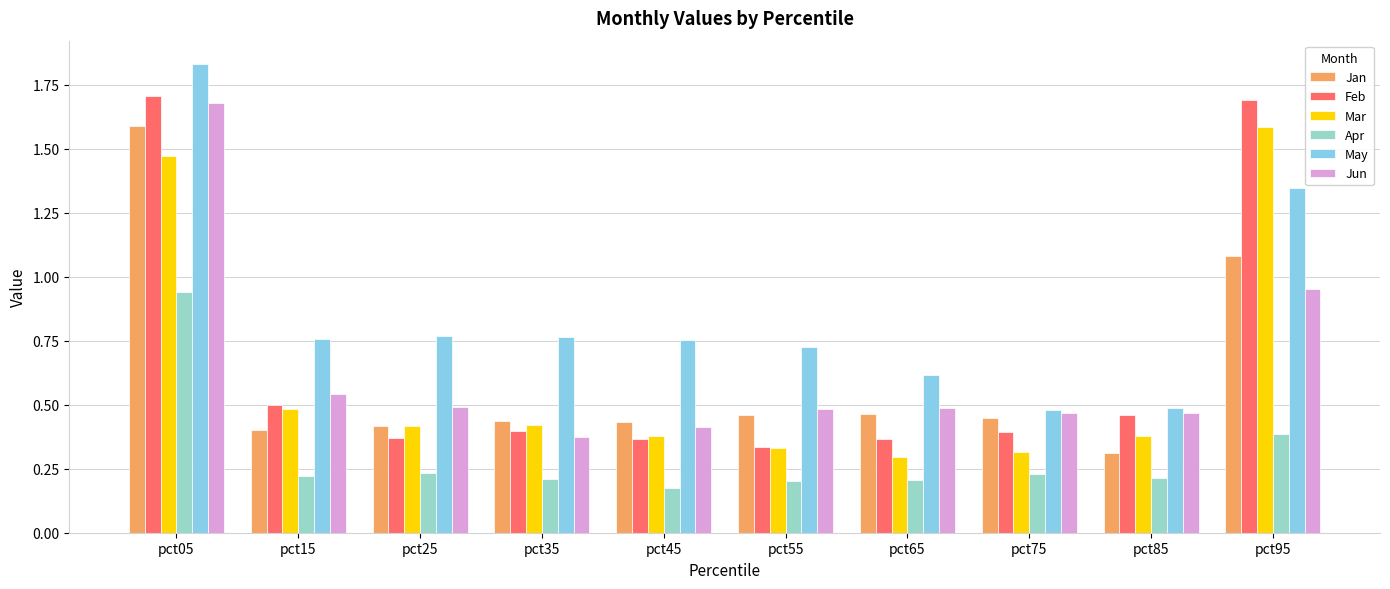

What is the sum of all Jan values?

6.0